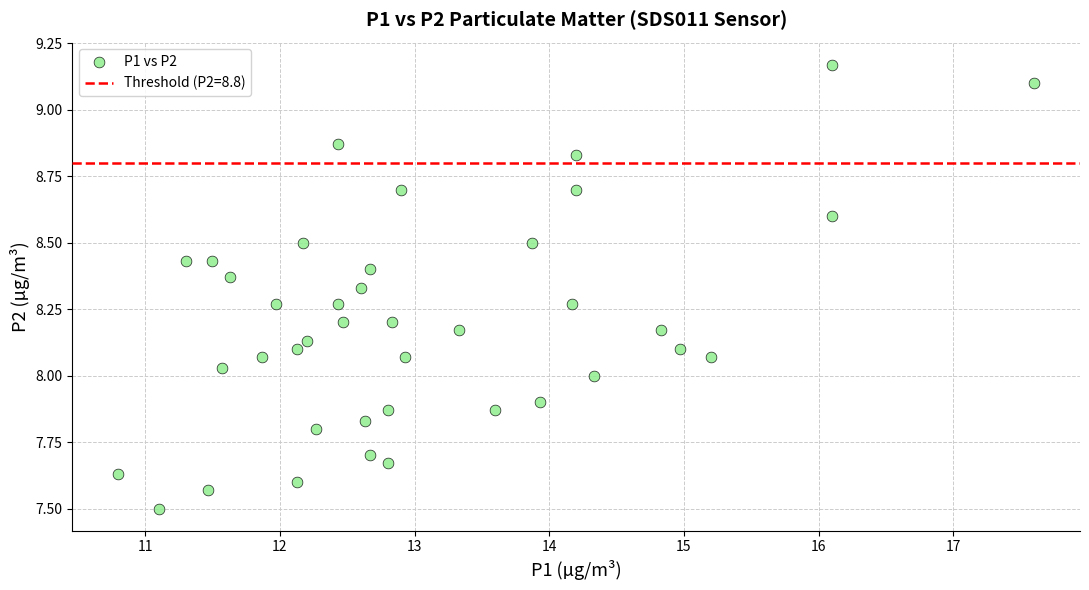

What is the range of Y values (max minus min)?

1.7